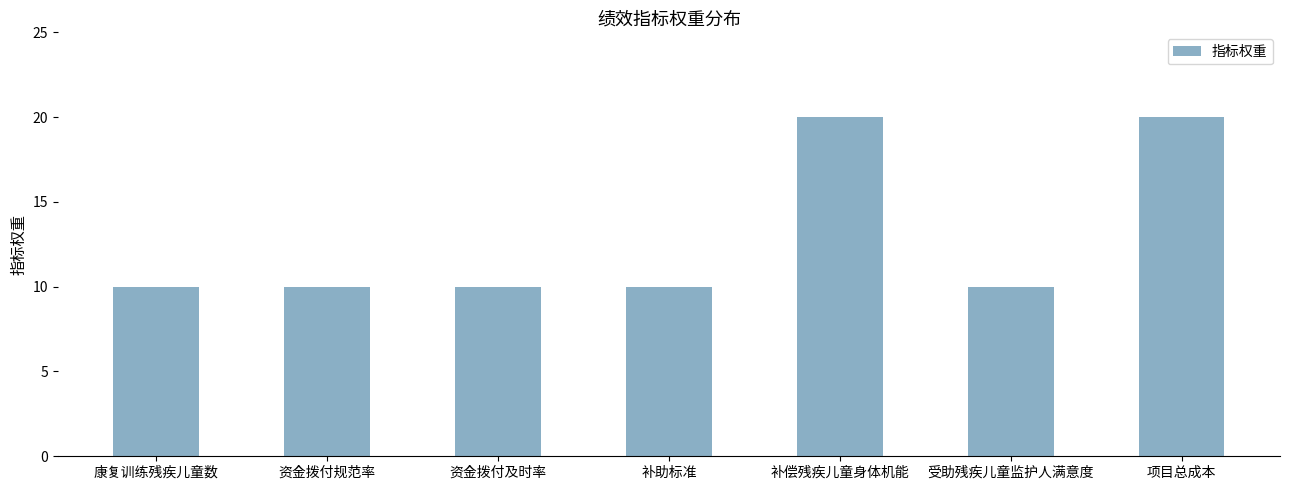

What is the maximum value shown in the chart?

20